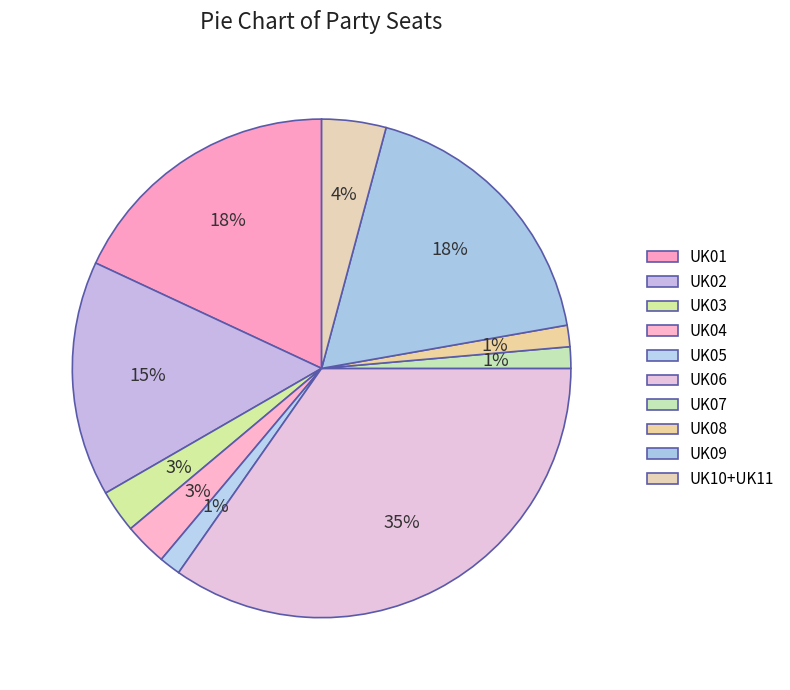

To the nearest percent, what is the difference between the UK06 and UK09 slice percentages?

17%